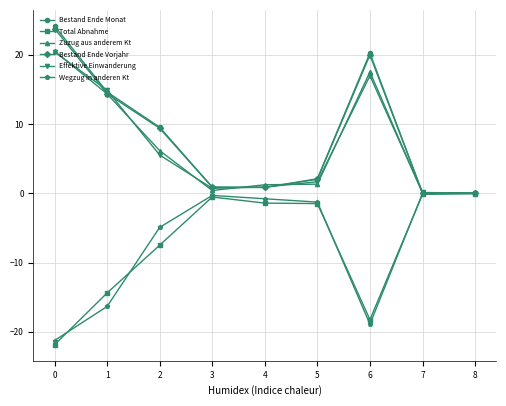

Is the value of Zuzug aus anderem Kt at 5 greater than the value of Effektive Einwanderung at 6?

No